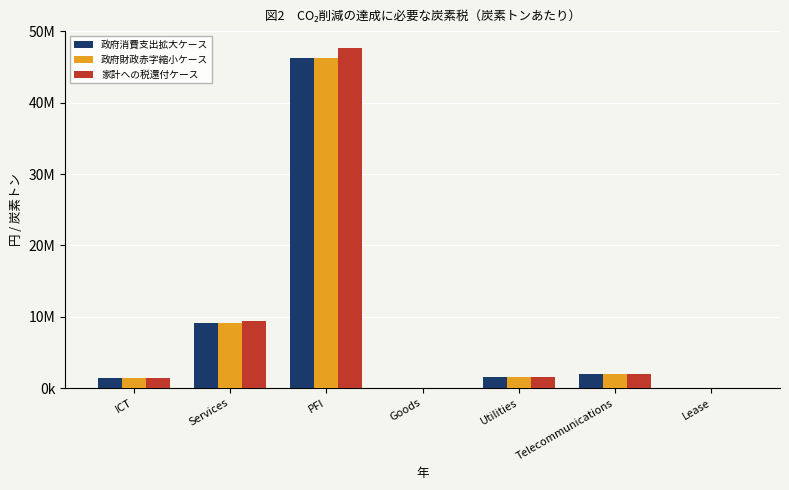

What is the difference between the maximum and minimum values in the 政府財政赤字縮小ケース series?

46226541.2